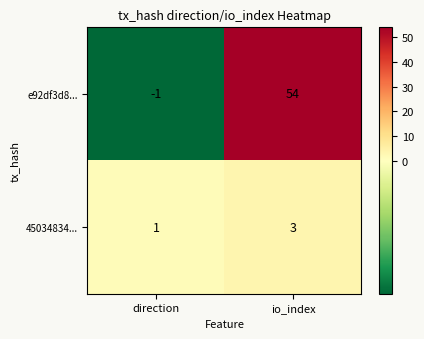

Count the number of categories in the chart.

2